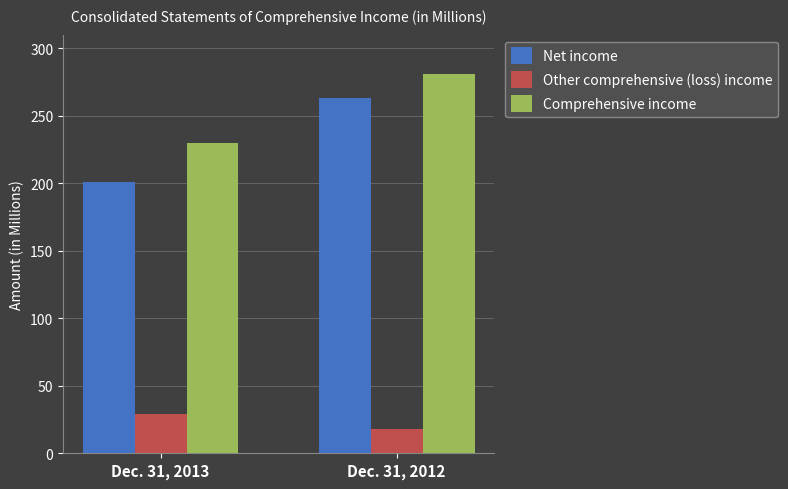

Count the number of categories in the chart.

2